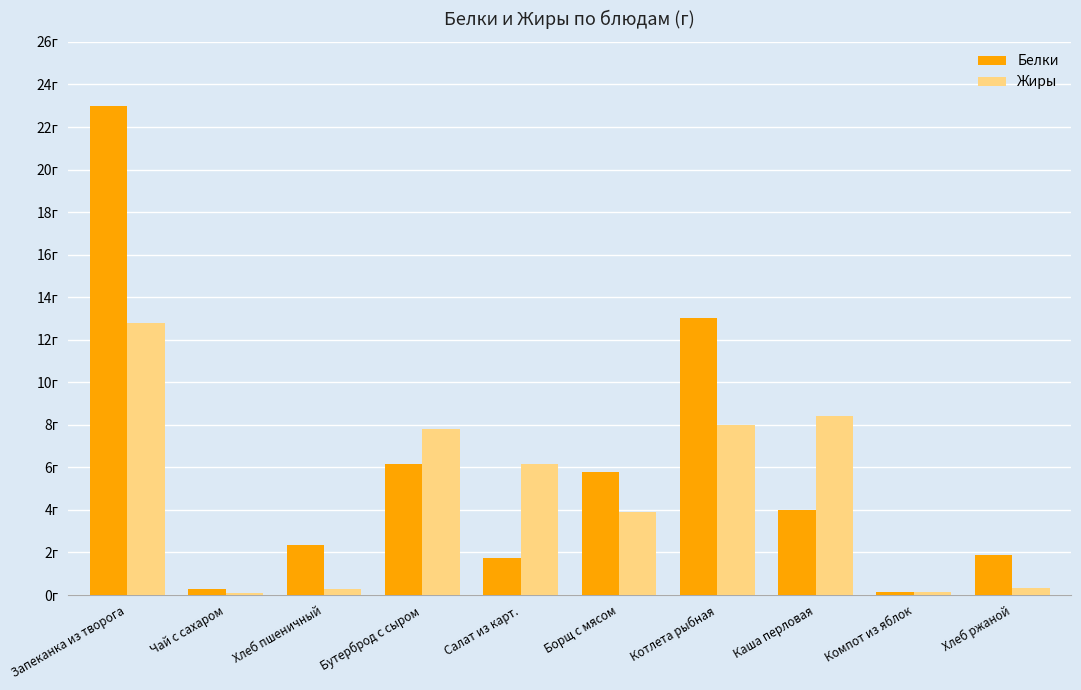

Rank the series by their average value, from lowest to highest.

Жиры, Белки